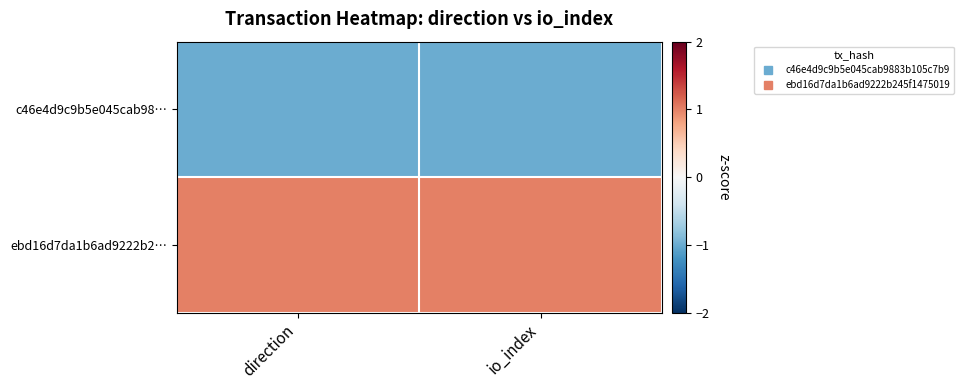

Reading left to right, list all the values displayed in this chart.

c46e4d9c9b5e045cab98…: direction=-1	io_index=-1
ebd16d7da1b6ad9222b2…: direction=1	io_index=1